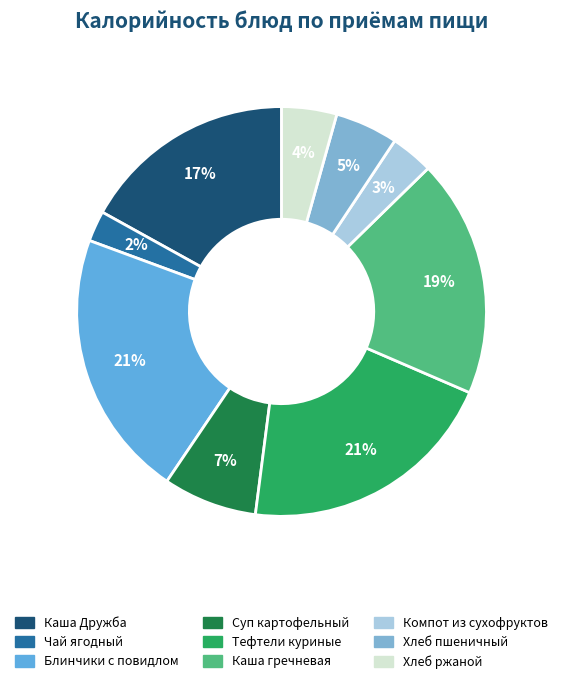

Which slice is the smallest?

Чай ягодный